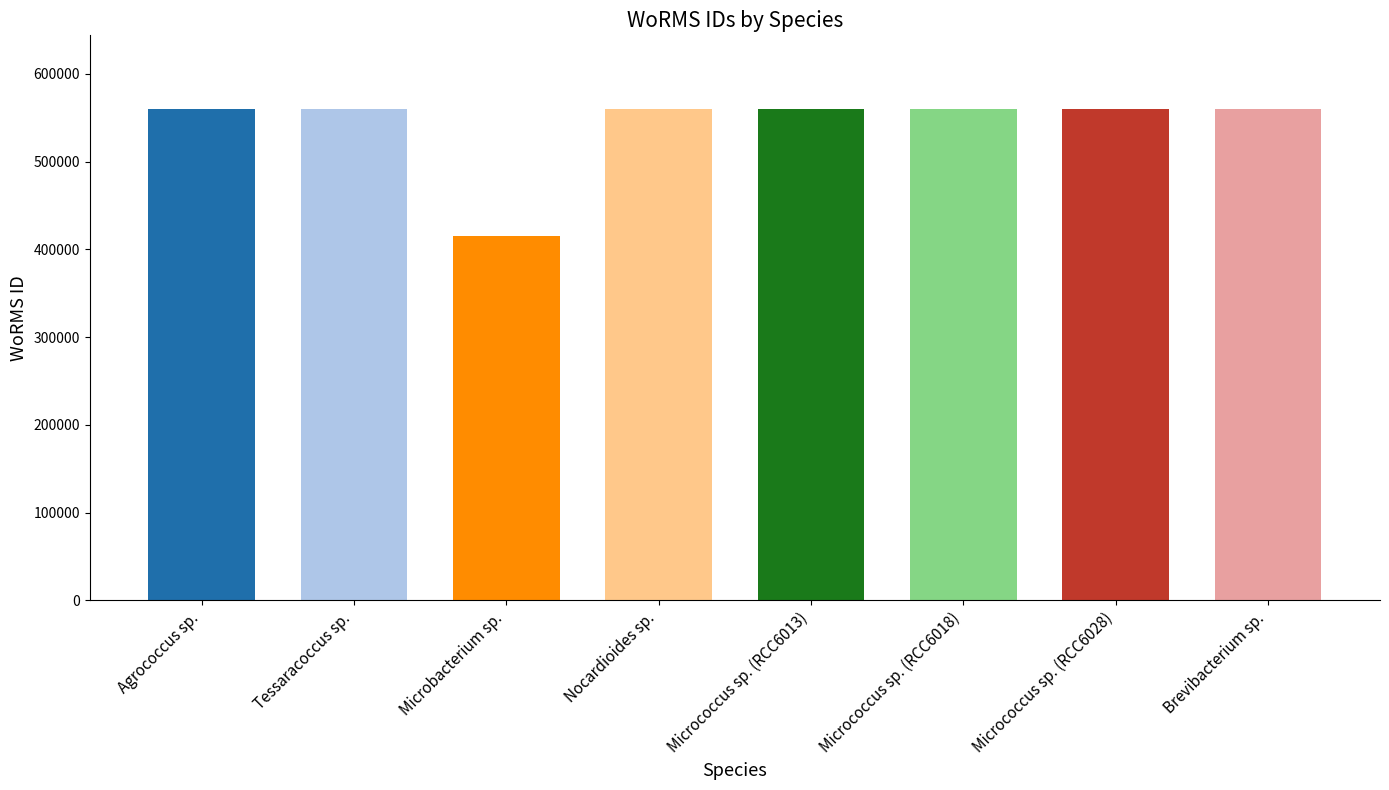

Approximately how many times larger is the value at Microbacterium sp. compared to Agrococcus sp.?

0.7